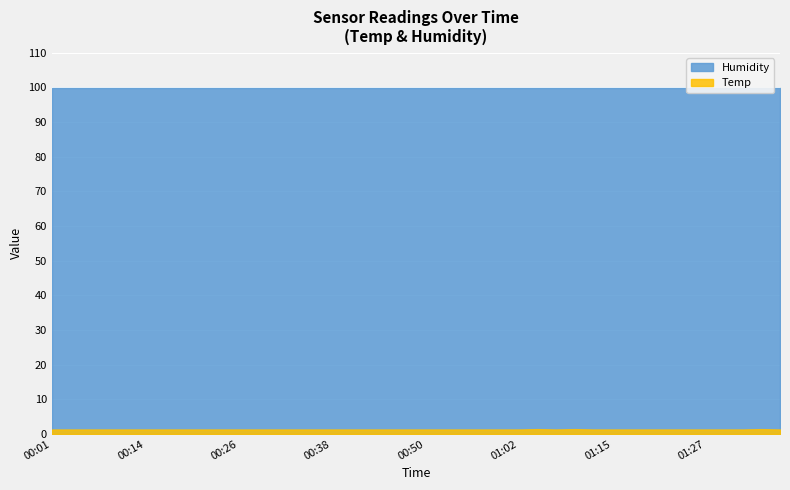

The Humidity series shows 99.9 at 7. True or false?

True